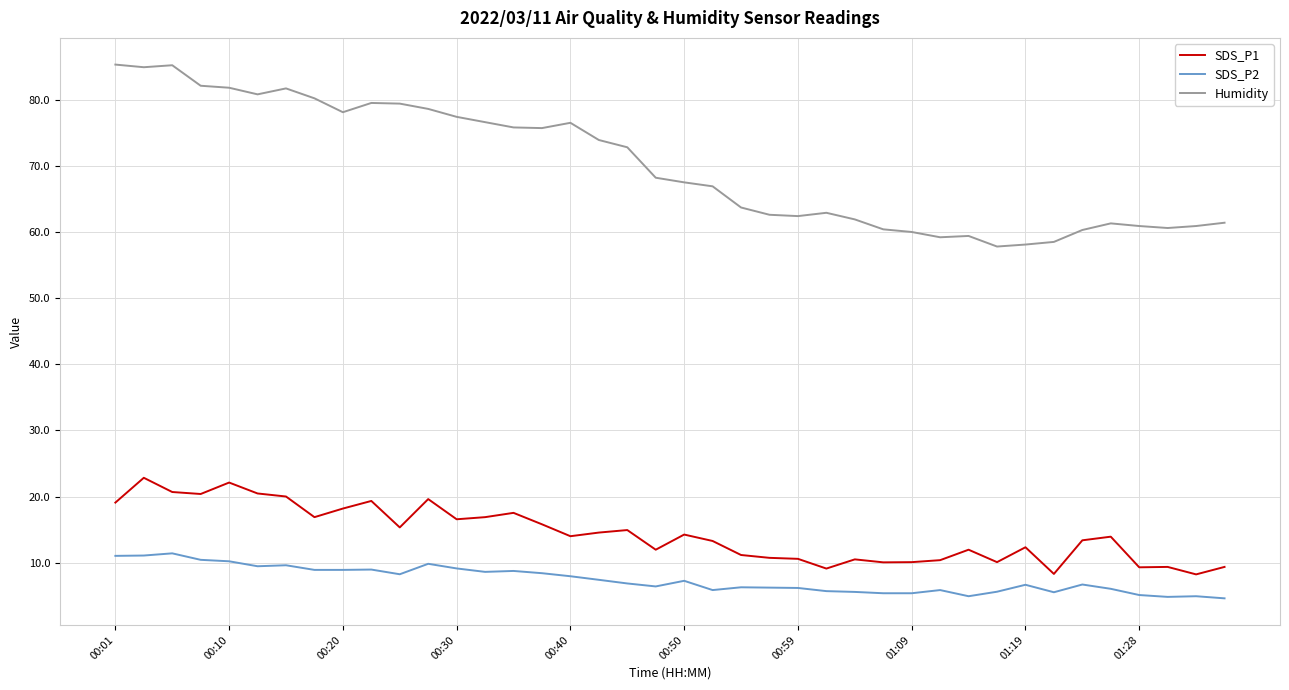

True or false: Humidity and SDS_P2 intersect in this chart.

False